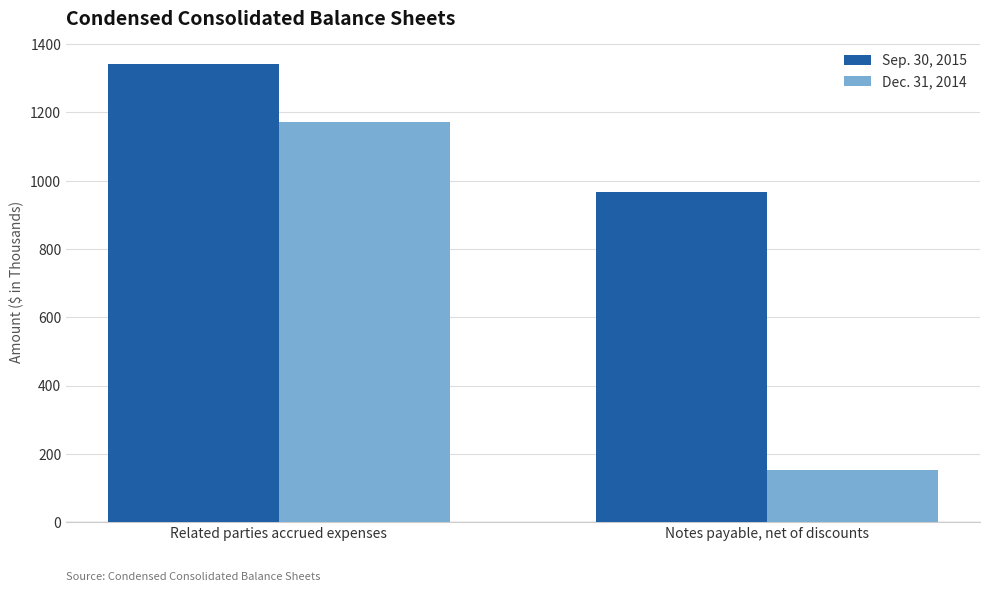

List the series in order of their overall mean, lowest first.

Dec. 31, 2014, Sep. 30, 2015